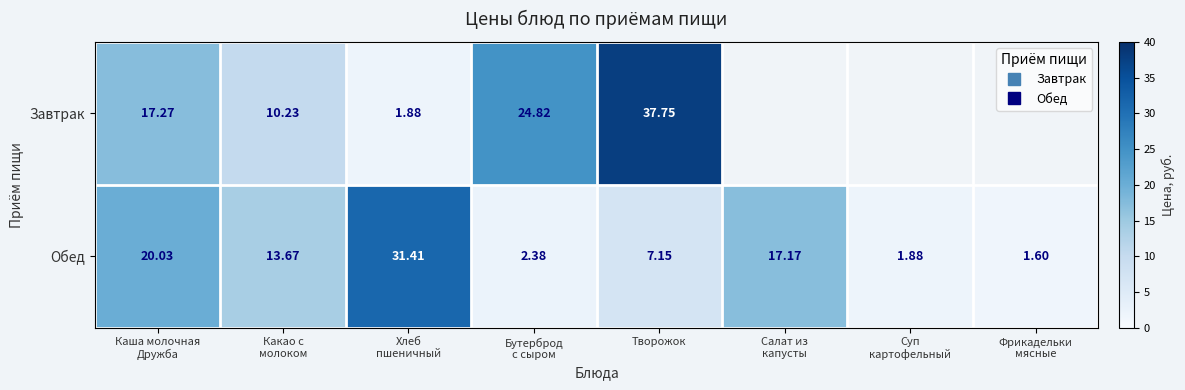

True or false: Обед has a value of 48.9 at Хлеб пшеничный.

False